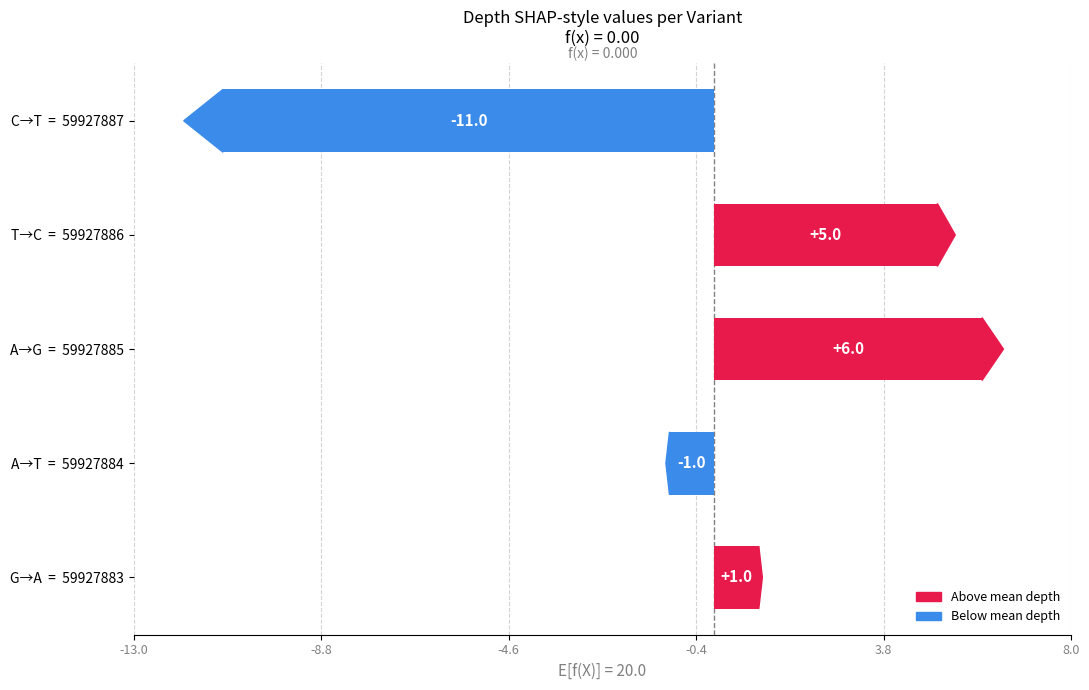

Rank the categories by value from highest to lowest.

A→G  =  59927885, T→C  =  59927886, G→A  =  59927883, A→T  =  59927884, C→T  =  59927887